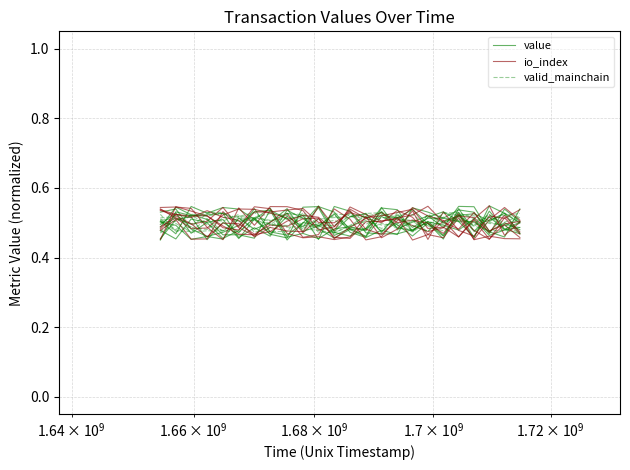

What is the maximum value shown in the chart?

0.5